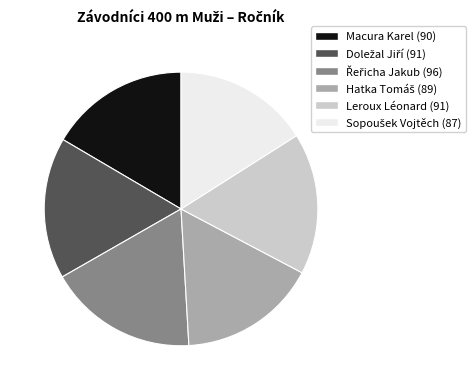

The Leroux Léonard (91) slice represents 17% of the pie. True or false?

True